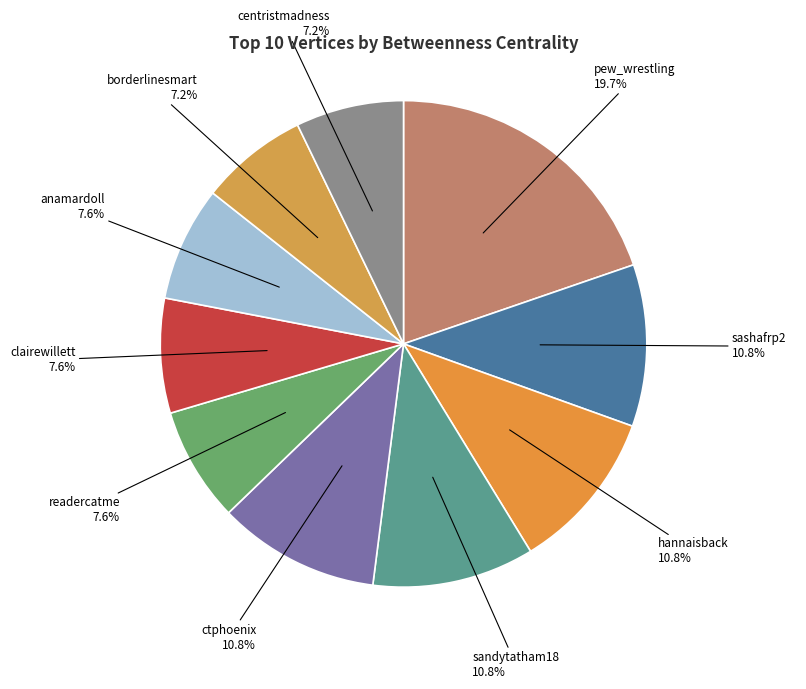

Does any single category account for the majority?

No